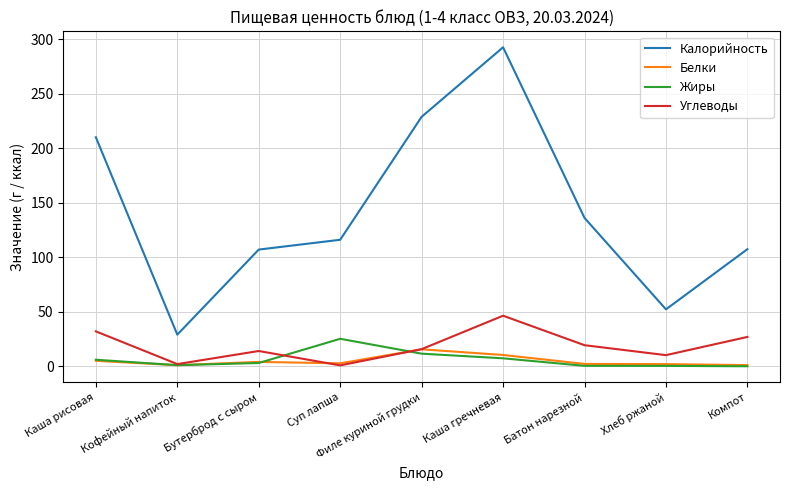

What is the greatest value displayed?

292.5